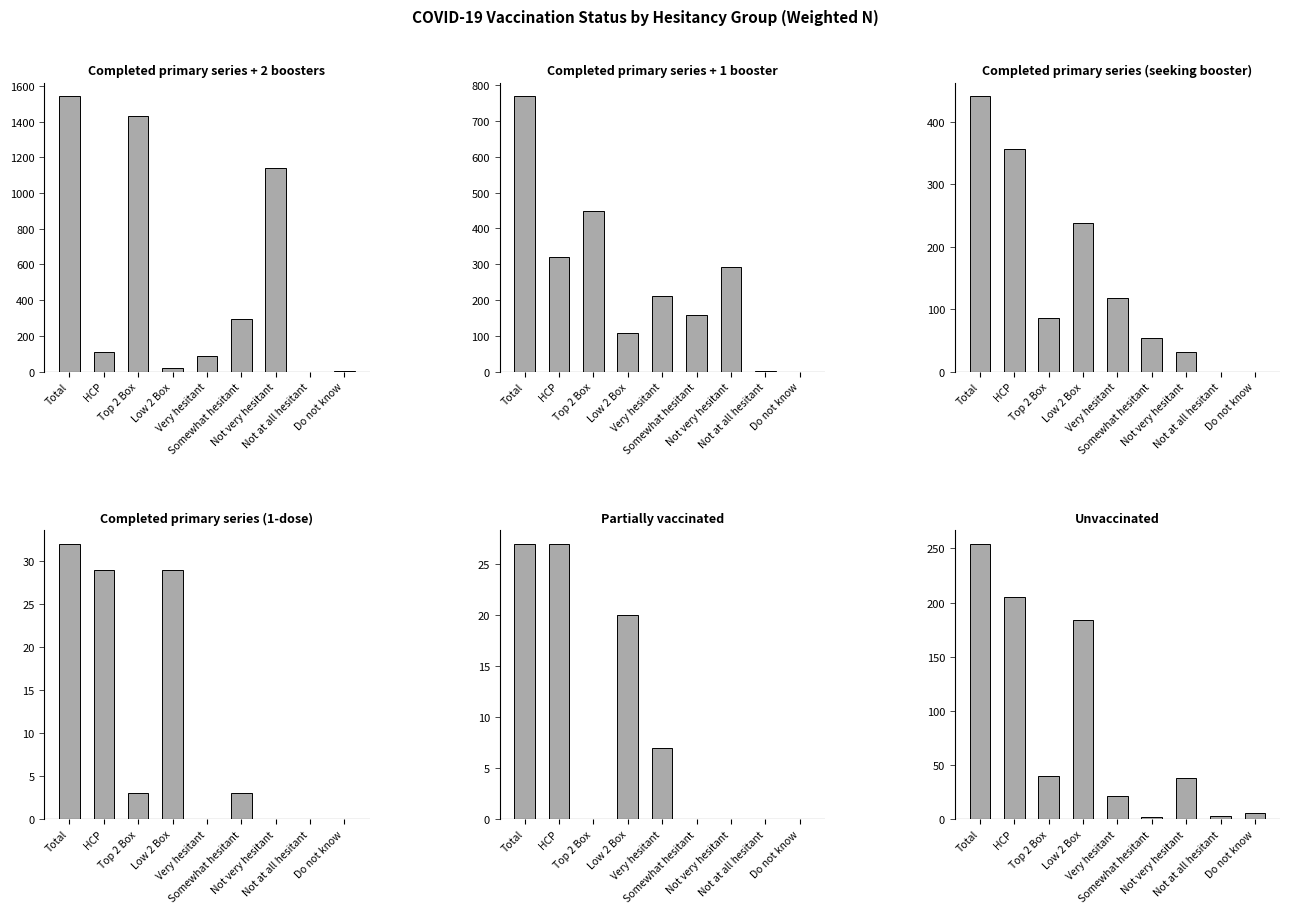

Reading right to left, list all the values displayed in this chart.

Completed primary series + 2 boosters: Do not know=1	Not at all hesitant=0	Not very hesitant=1141	Somewhat hesitant=292	Very hesitant=88	Low 2 Box=20	Top 2 Box=1433	HCP=108	Total=1542
Completed primary series + 1 booster: Do not know=0	Not at all hesitant=1	Not very hesitant=292	Somewhat hesitant=157	Very hesitant=212	Low 2 Box=107	Top 2 Box=449	HCP=319	Total=769
Completed primary series (seeking booster): Do not know=0	Not at all hesitant=0	Not very hesitant=31	Somewhat hesitant=53	Very hesitant=118	Low 2 Box=238	Top 2 Box=85	HCP=356	Total=441
Completed primary series (1-dose): Do not know=0	Not at all hesitant=0	Not very hesitant=0	Somewhat hesitant=3	Very hesitant=0	Low 2 Box=29	Top 2 Box=3	HCP=29	Total=32
Partially vaccinated: Do not know=0	Not at all hesitant=0	Not very hesitant=0	Somewhat hesitant=0	Very hesitant=7	Low 2 Box=20	Top 2 Box=0	HCP=27	Total=27
Unvaccinated: Do not know=6	Not at all hesitant=3	Not very hesitant=38	Somewhat hesitant=2	Very hesitant=21	Low 2 Box=184	Top 2 Box=40	HCP=205	Total=254